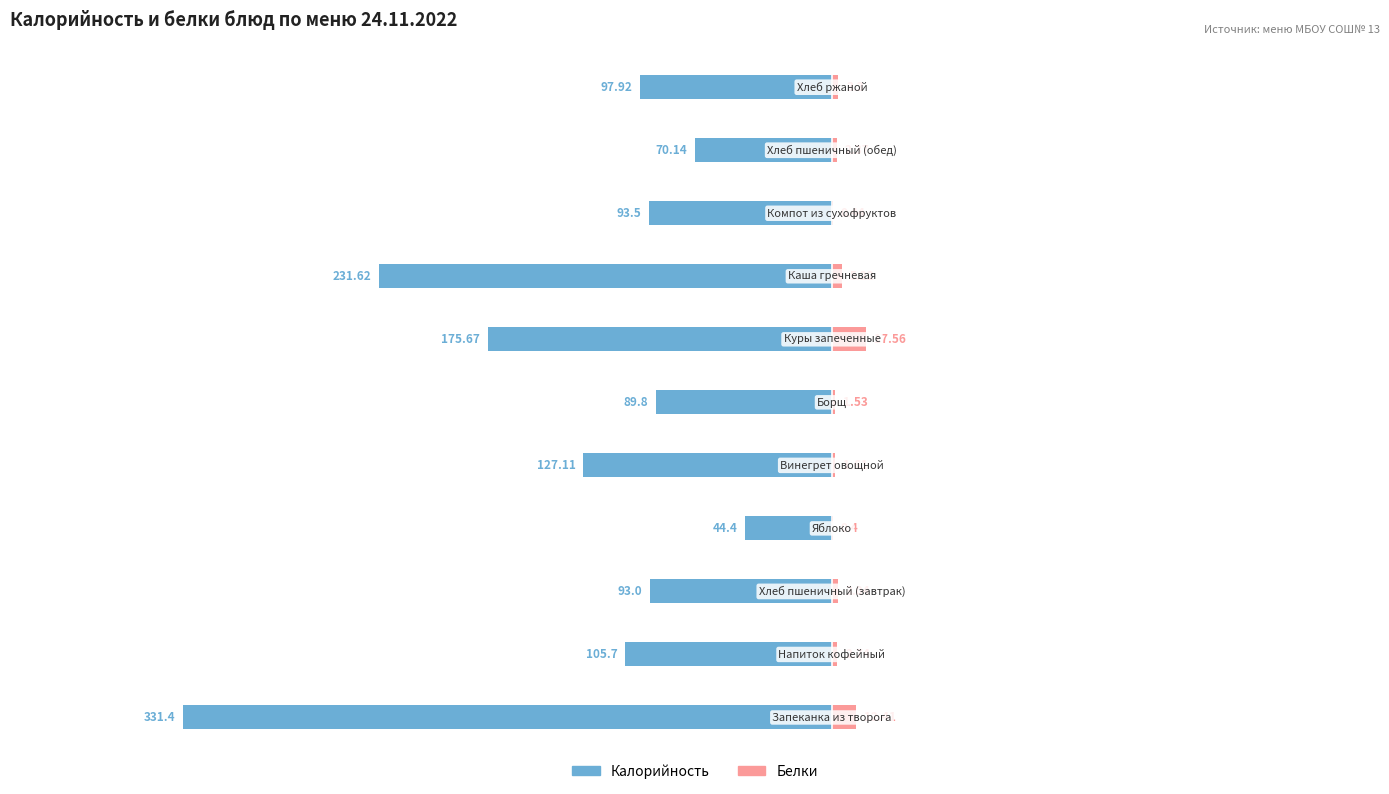

How many data points in Белки are less than 2?

4